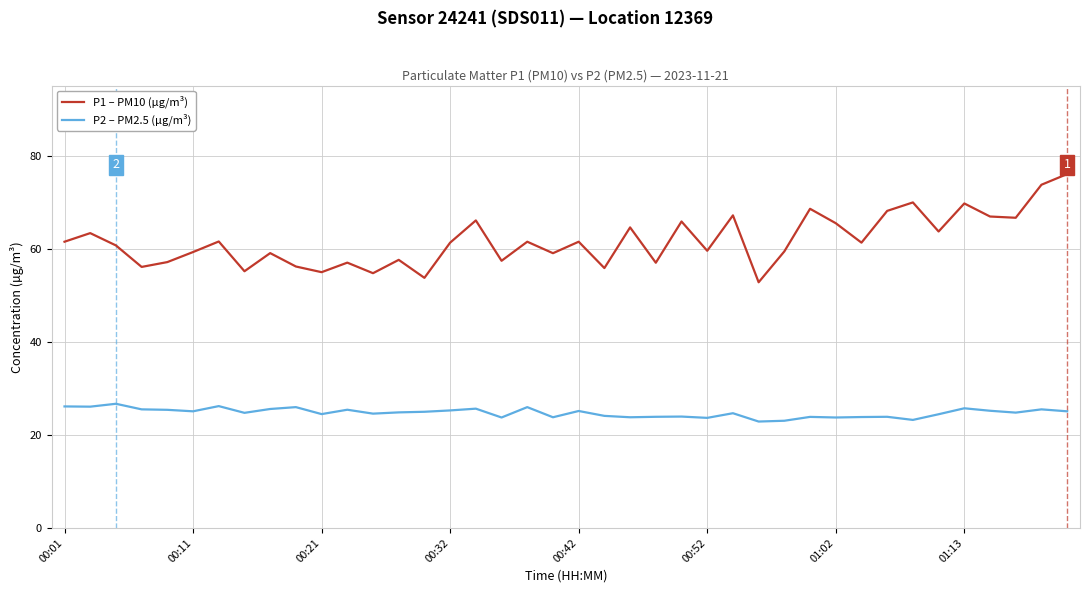

Does the chart display data point markers on the line(s)?

No